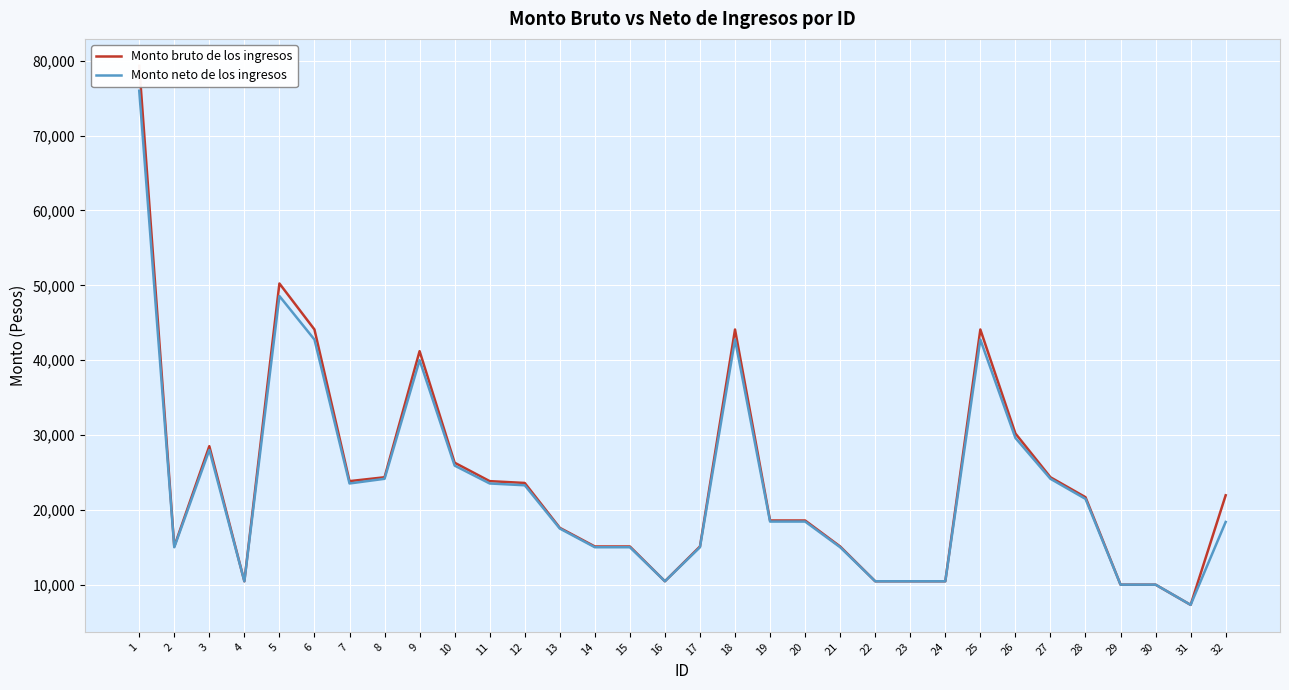

Reading right to left, what are all the values shown in this chart?

Monto bruto de los ingresos: 21943	7300	10000	10000	21688	24350	30203	44095	10452	10452	10452	15100	18574	18574	44095	15100	10452	15100	15100	17593	23589	23832	26295	41203	24350	23832	44095	50245	10452	28508	15100	79328
Monto neto de los ingresos: 18379	7300	10000	10000	21462	24145	29608	42750	10452	10452	10452	15000	18430	18430	42750	15000	10452	15000	15000	17500	23280	23520	25908	40000	24145	23520	42750	48566	10452	28000	15000	76000